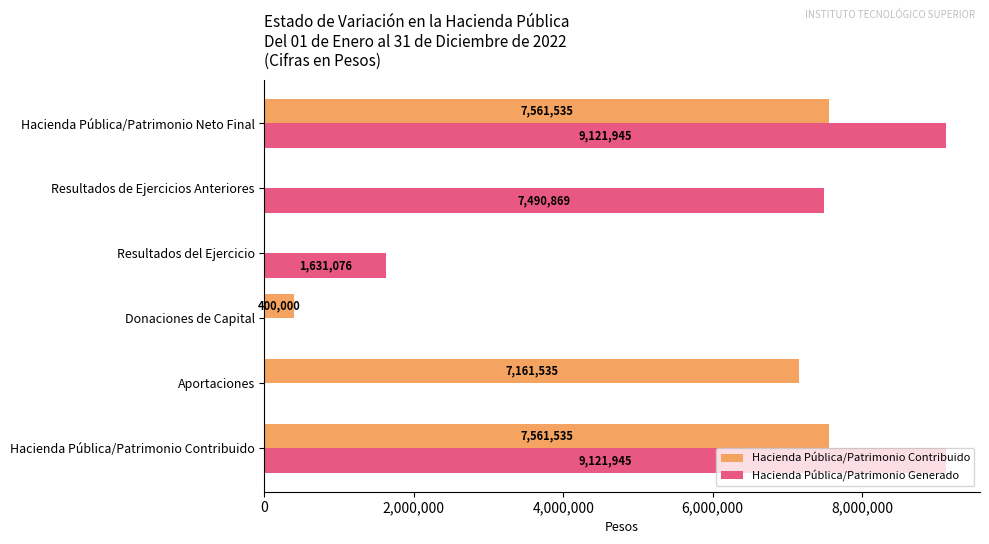

True or false: Hacienda Pública/Patrimonio Generado has a value of 7490869 at Resultados de Ejercicios Anteriores.

True